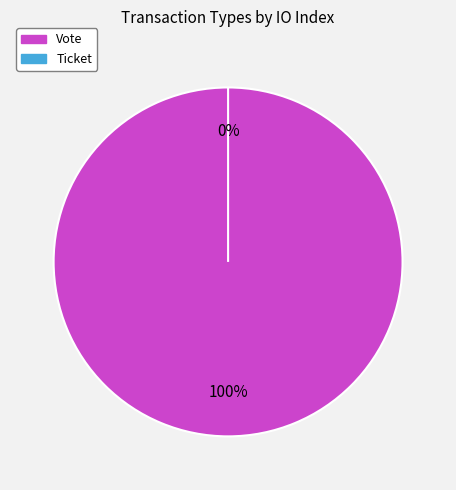

Which category has the smallest portion of the pie?

Ticket